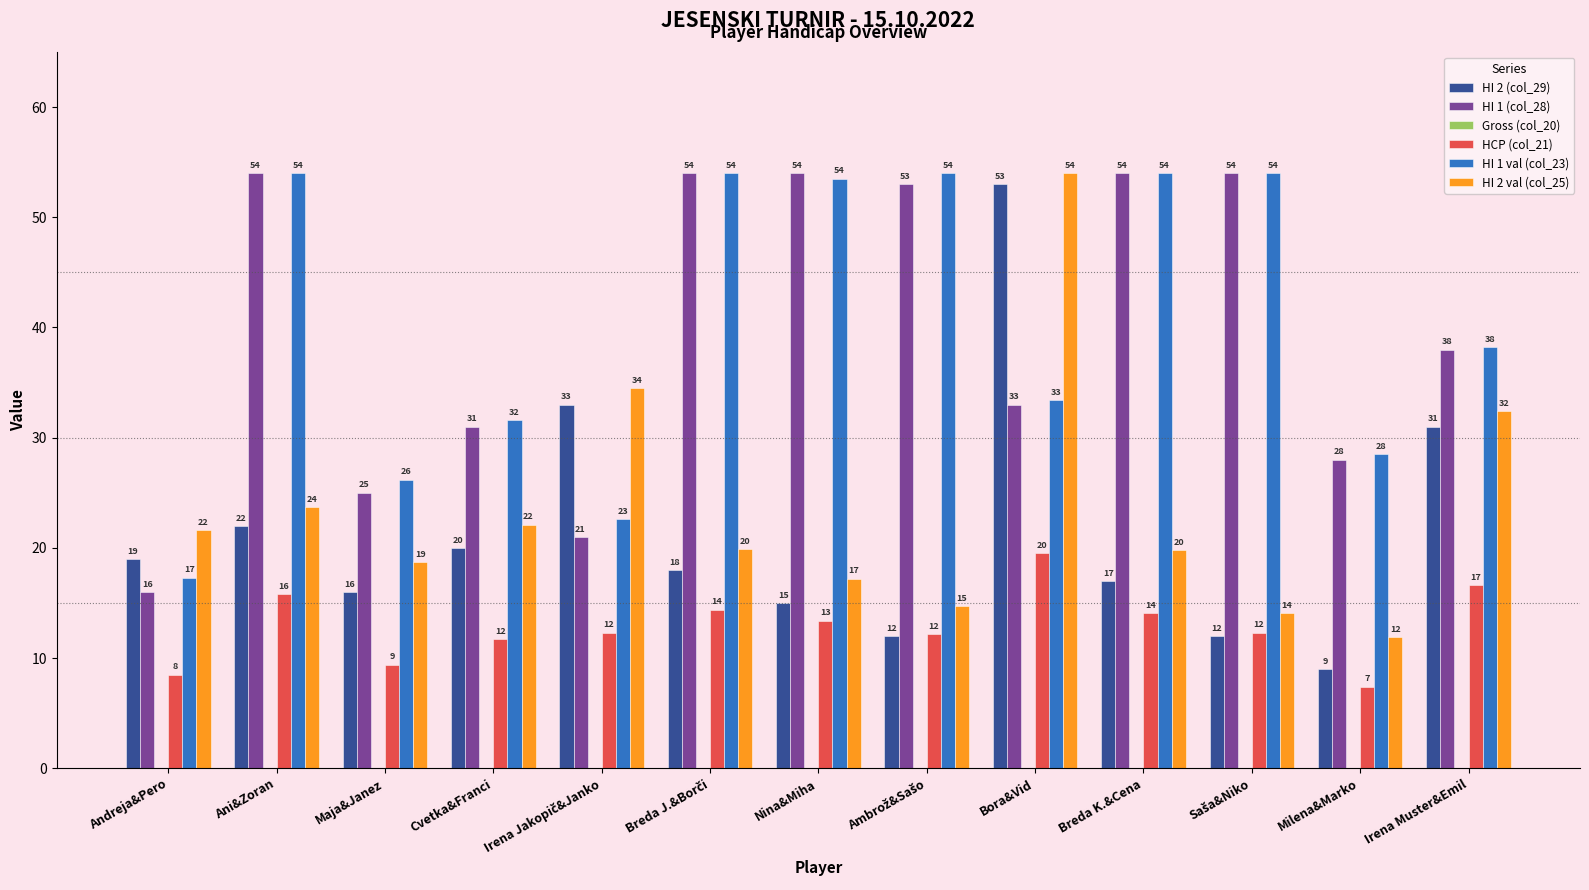

Are the bars grouped side by side (vs. stacked)?

Yes